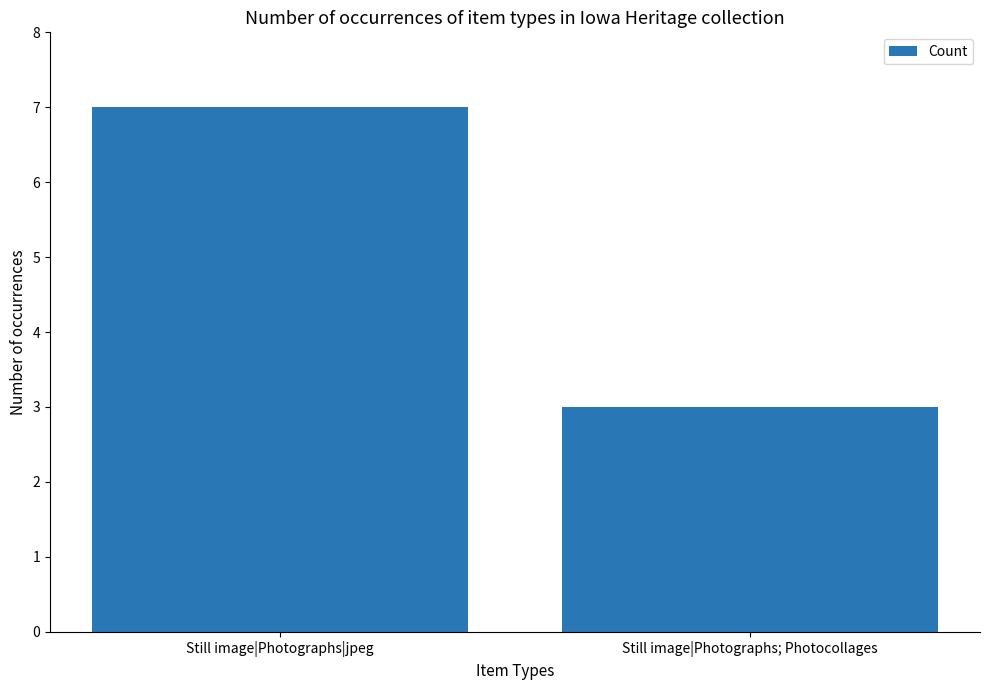

Rank the categories by value from highest to lowest.

Still image|Photographs|jpeg, Still image|Photographs; Photocollages